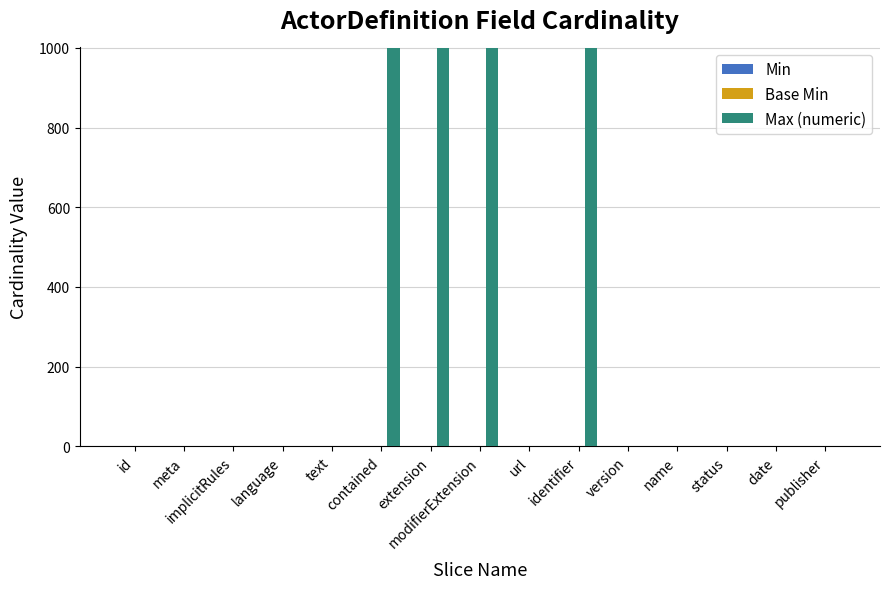

What is the maximum value shown in the chart?

999